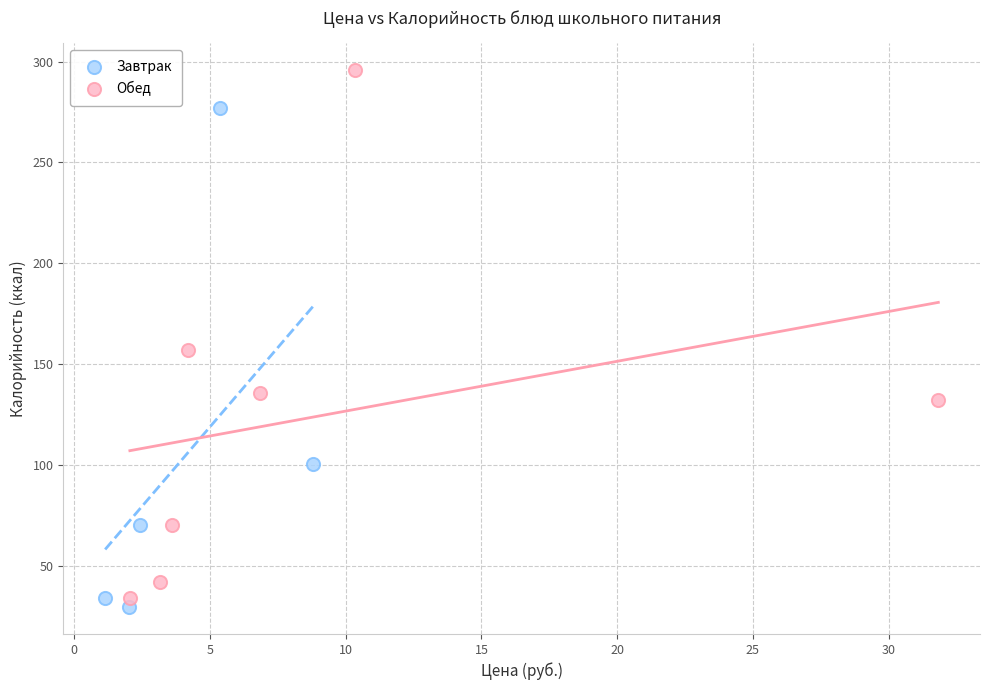

Which series reaches the maximum Y coordinate?

Обед